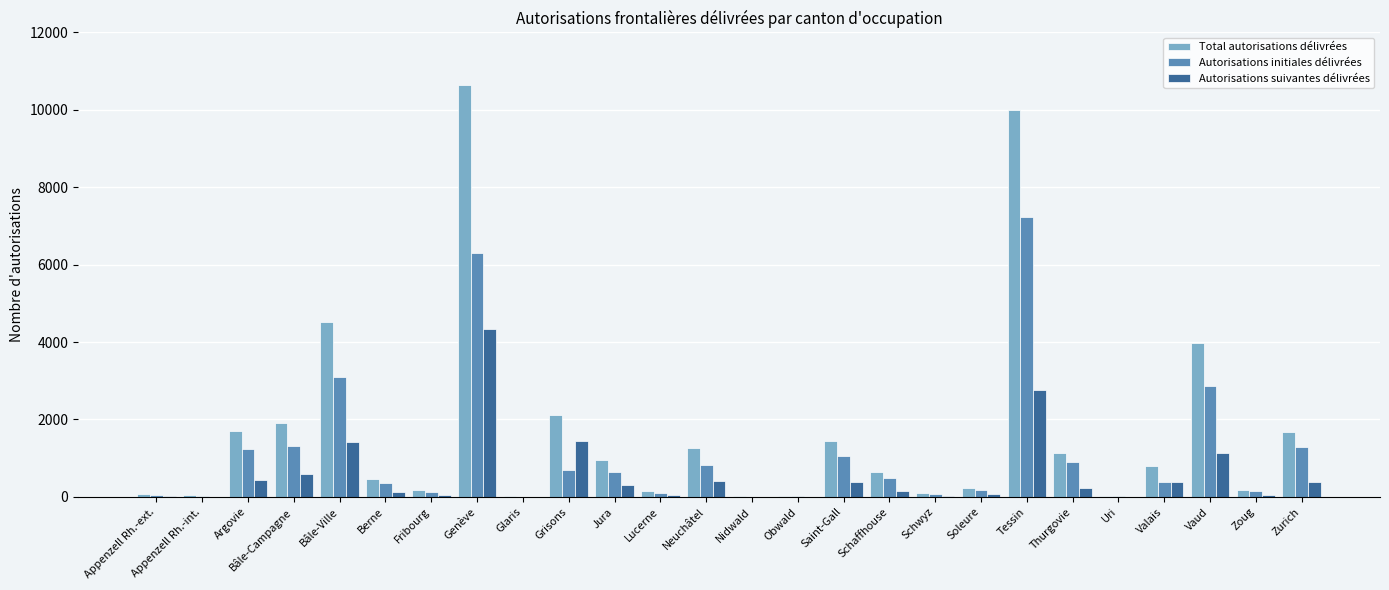

What is the maximum value shown in the chart?

10654